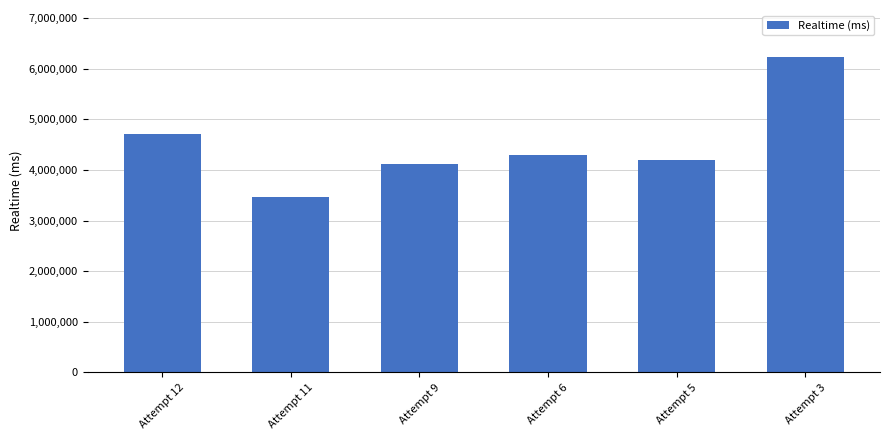

Reading right to left, transcribe all the data shown in this chart.

6229643	4204545	4291201	4121284	3469617	4721772